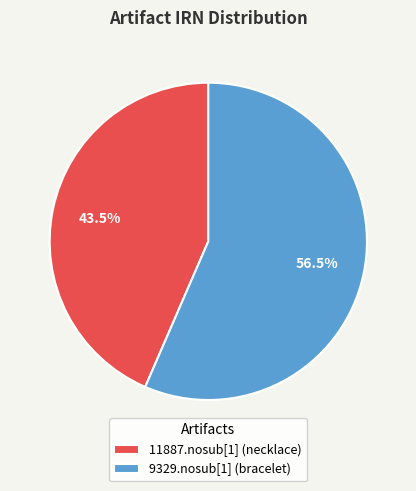

How many segments does this pie chart have?

2